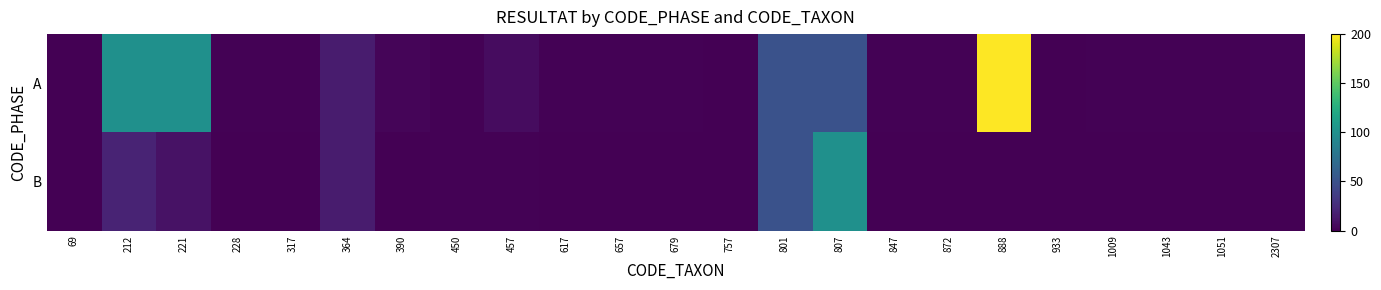

At how many categories does at least one series exceed 132?

1